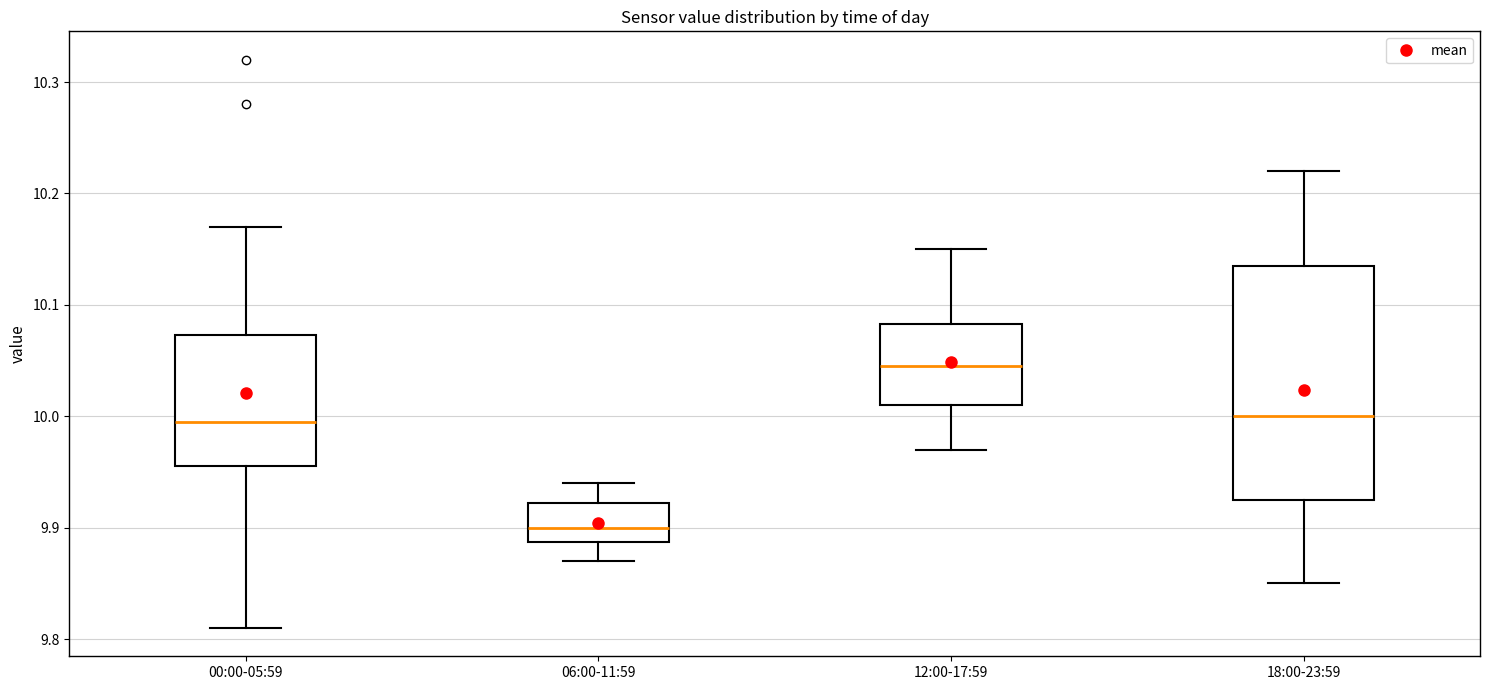

Which box's median line is the highest?

12:00-17:59